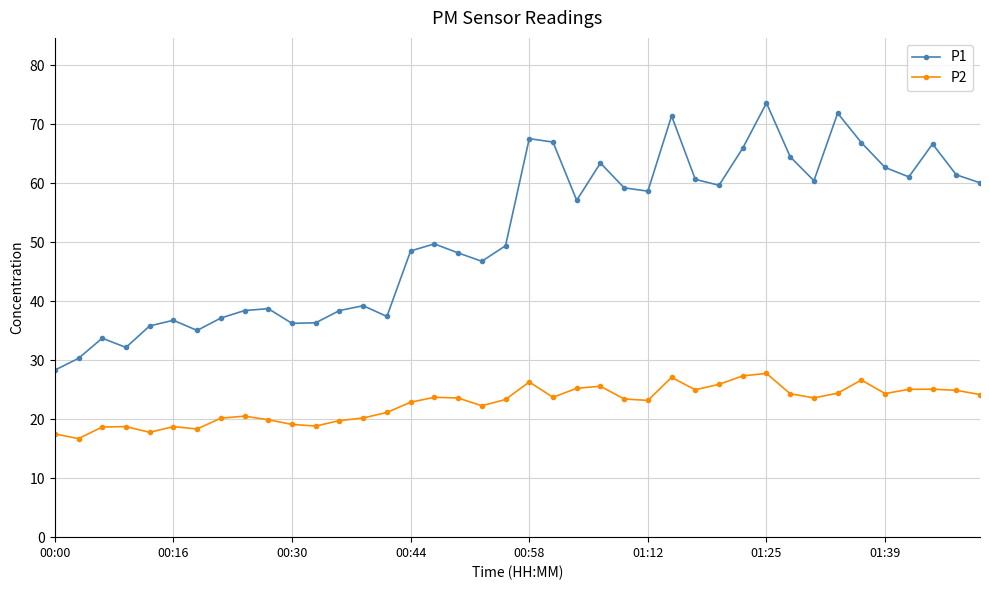

In P2, how many points are higher than both neighbors (excluding endpoints)?

10